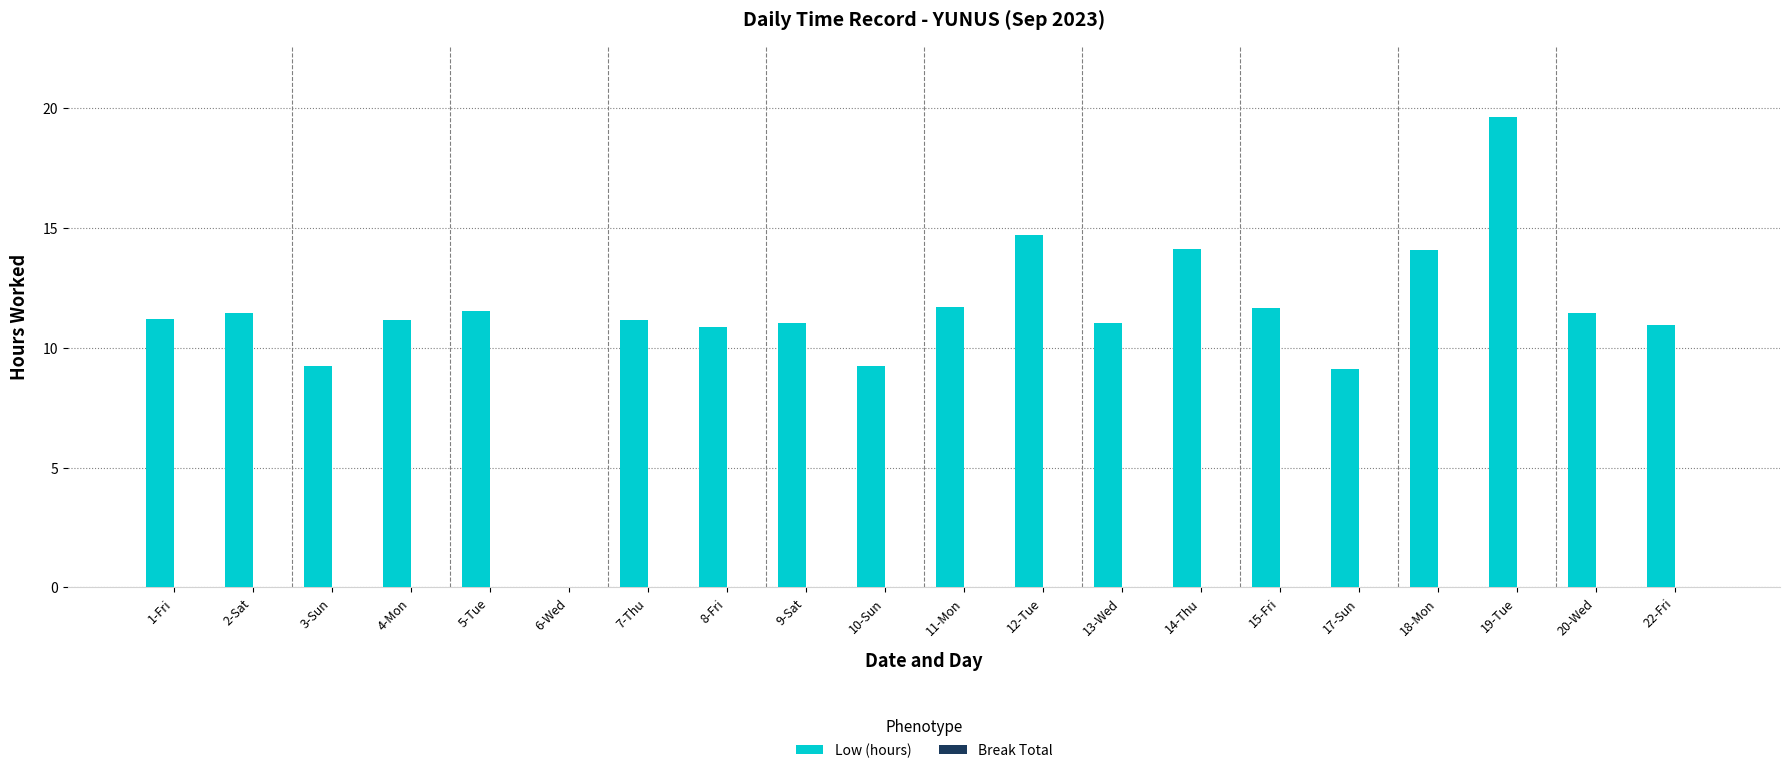

Is it true that the value at 17-Sun is 4.4?

False